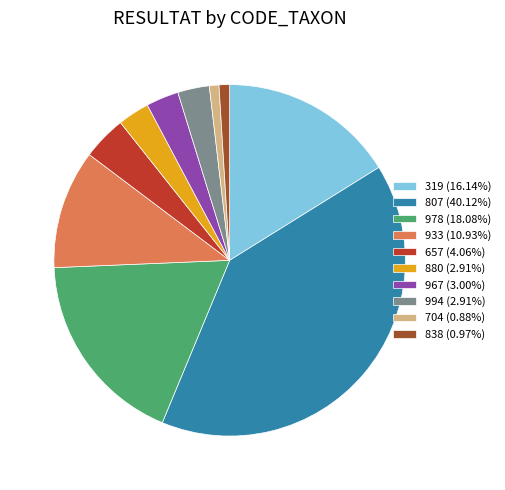

Do 933 (10.93%) and 994 (2.91%) together represent more than half of the pie?

No